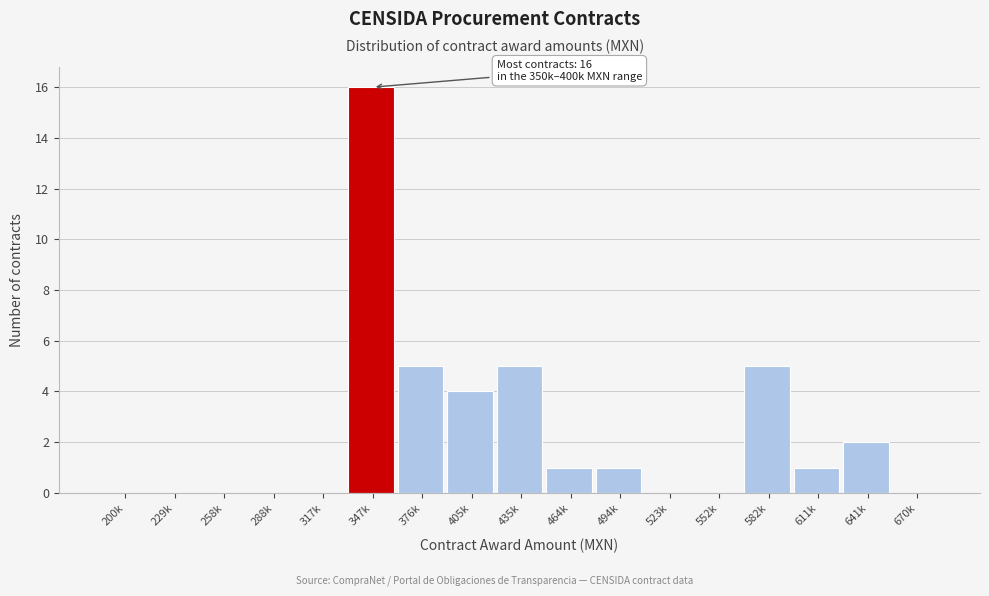

Reading left to right, list all the values displayed in this chart.

200k=0	229k=0	258k=0	288k=0	317k=0	347k=16	376k=5	405k=4	435k=5	464k=1	494k=1	523k=0	552k=0	582k=5	611k=1	641k=2	670k=0